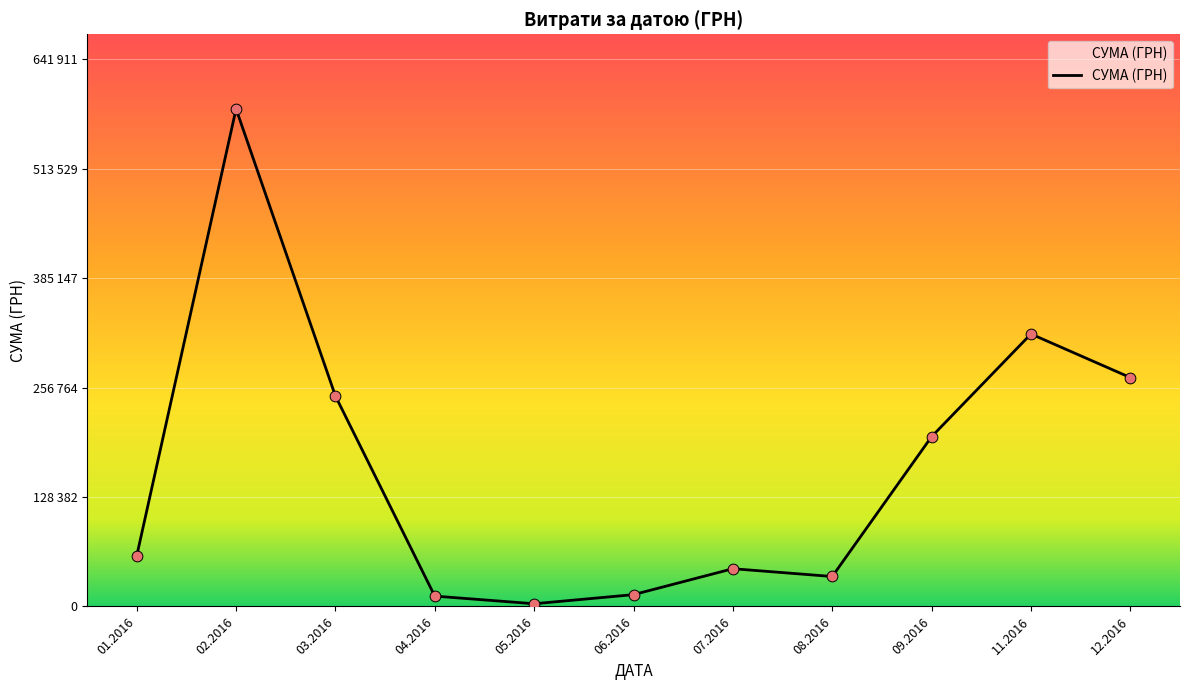

Approximately how many times larger is the value at 04.2016 compared to 07.2016?

0.3